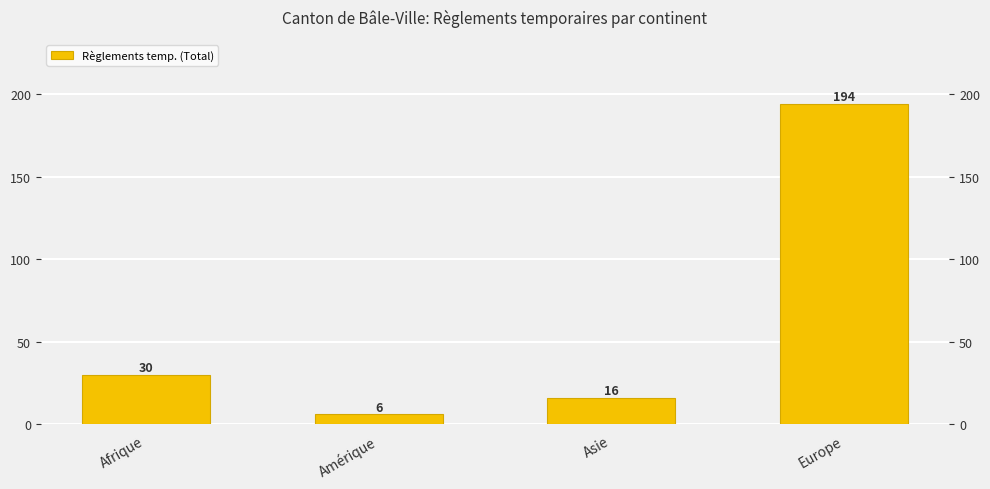

What is the smallest value displayed?

6